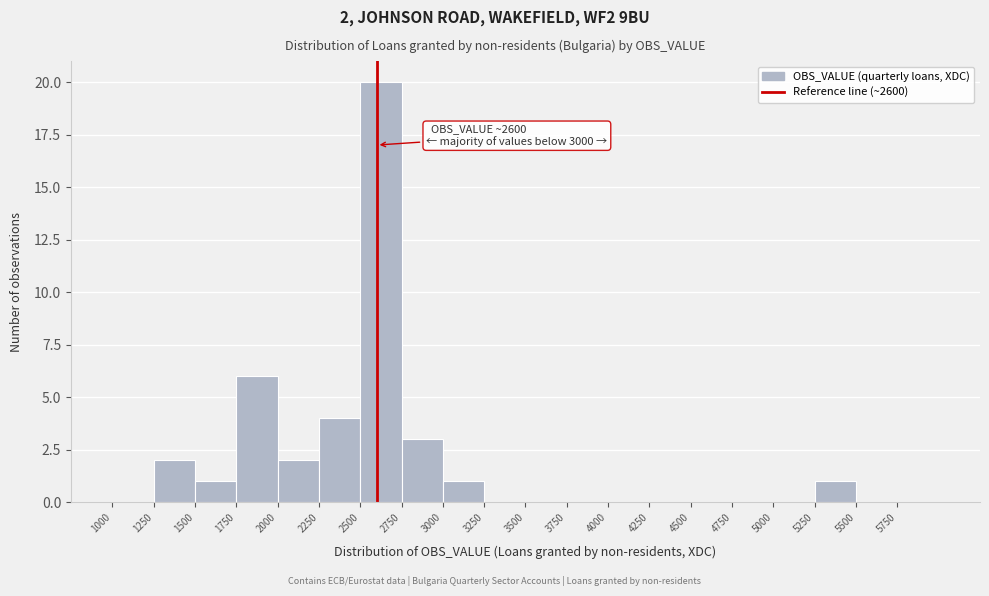

Over which range of the x-axis is the bar tallest?

2500 to 2750